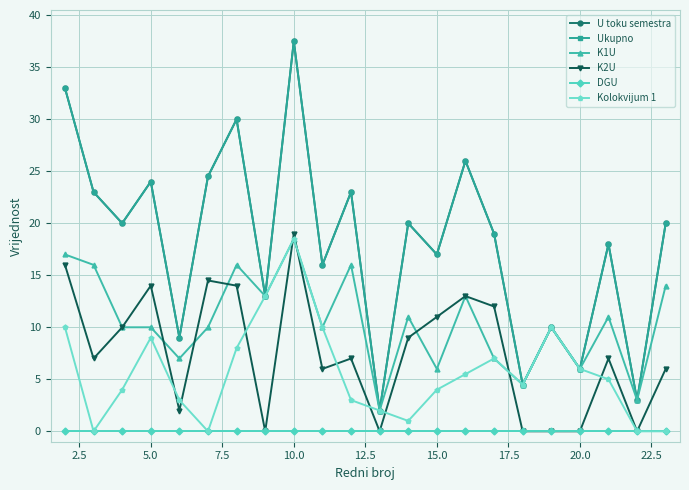

How many interior local valleys does the U toku semestra series have?

9